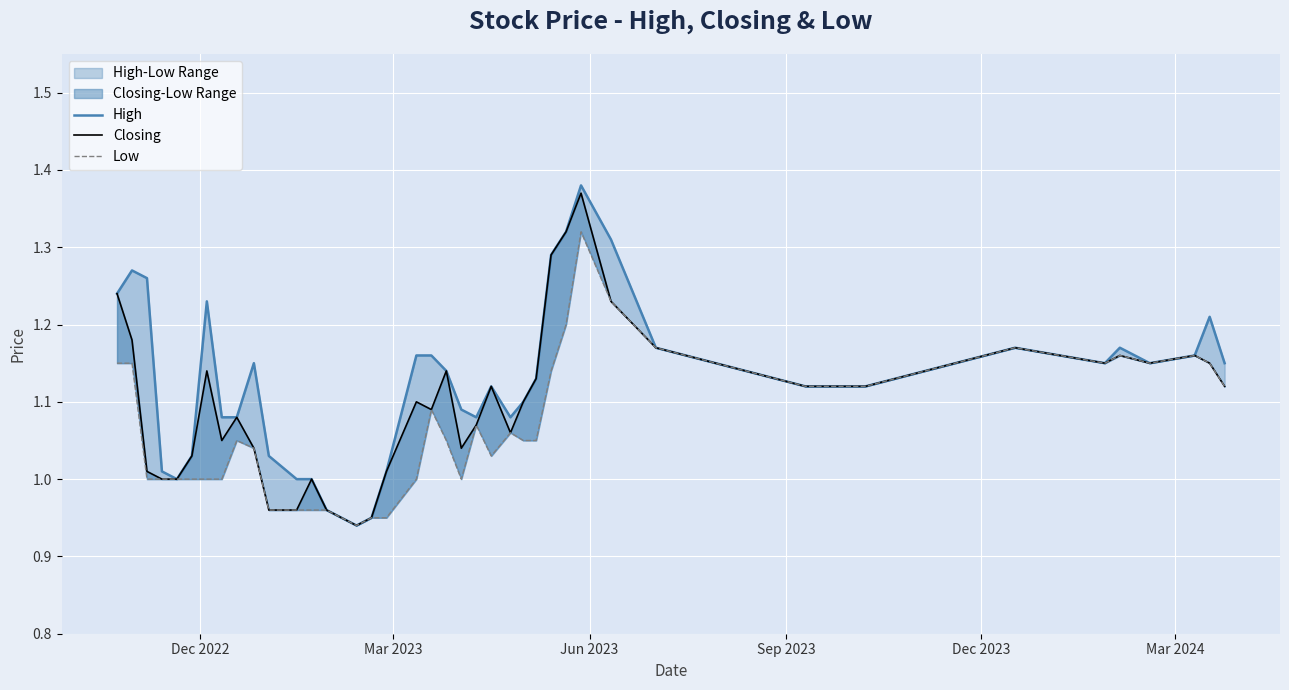

Reading right to left, what are all the values shown in this chart?

High: 1.1	1.2	1.2	1.1	1.2	1.1	1.2	1.1	1.1	1.2	1.3	1.4	1.3	1.3	1.1	1.1	1.1	1.1	1.1	1.1	1.1	1.2	1.2	1.0	0.9	0.9	1.0	1.0	1.0	1.0	1.1	1.1	1.1	1.2	1.0	1.0	1.0	1.3	1.3	1.2
Closing: 1.1	1.1	1.2	1.1	1.2	1.1	1.2	1.1	1.1	1.2	1.2	1.4	1.3	1.3	1.1	1.1	1.1	1.1	1.1	1.0	1.1	1.1	1.1	1.0	0.9	0.9	1.0	1.0	1.0	1.0	1.0	1.1	1.1	1.1	1.0	1.0	1.0	1.0	1.2	1.2
Low: 1.1	1.1	1.2	1.1	1.2	1.1	1.2	1.1	1.1	1.2	1.2	1.3	1.2	1.1	1.1	1.1	1.1	1.0	1.1	1.0	1.1	1.1	1.0	0.9	0.9	0.9	1.0	1.0	1.0	1.0	1.0	1.1	1.0	1.0	1.0	1.0	1.0	1.0	1.1	1.1